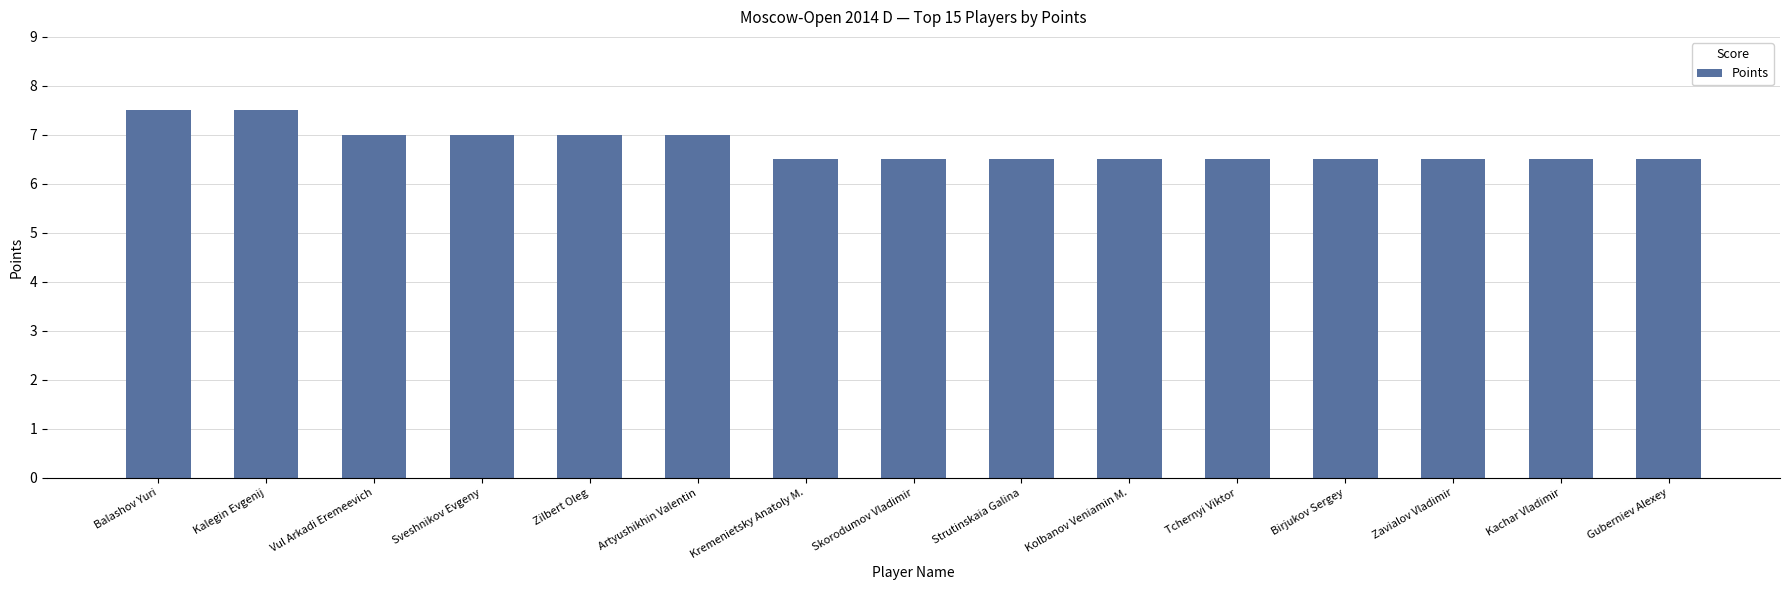

True or false: the data shows 1.4 at Artyushikhin Valentin.

False